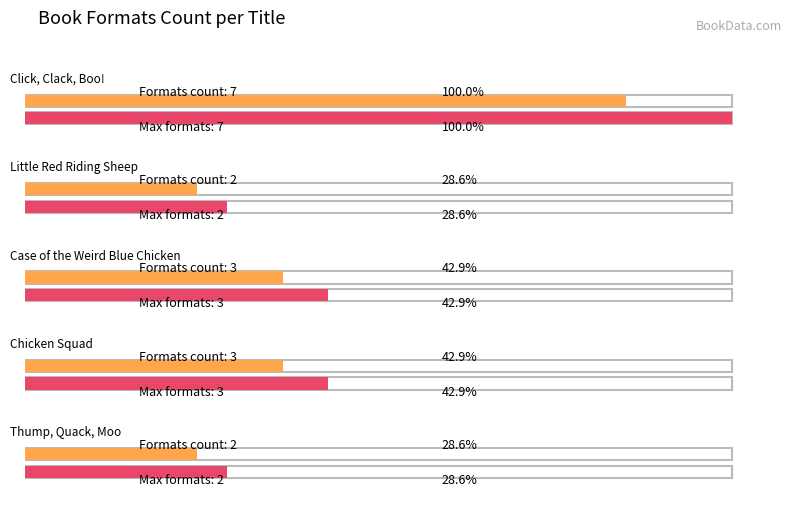

Reading right to left, list all the values displayed in this chart.

Average utilization: 2	3	3	2	7
Maximum utilization: 2	3	3	2	7